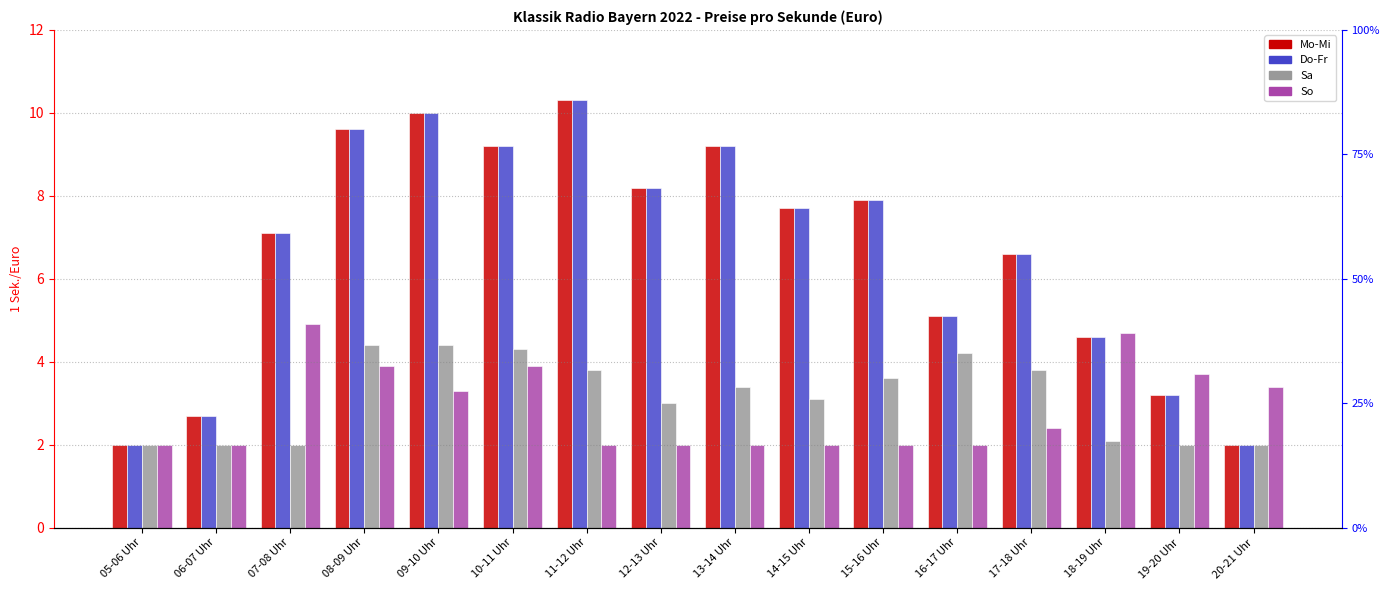

How many distinct data groups are displayed?

4